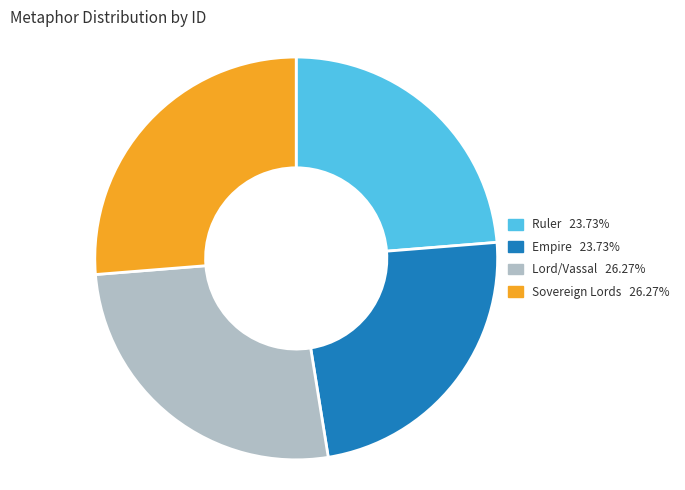

Do Sovereign Lords and Lord/Vassal together represent more than half of the pie?

Yes